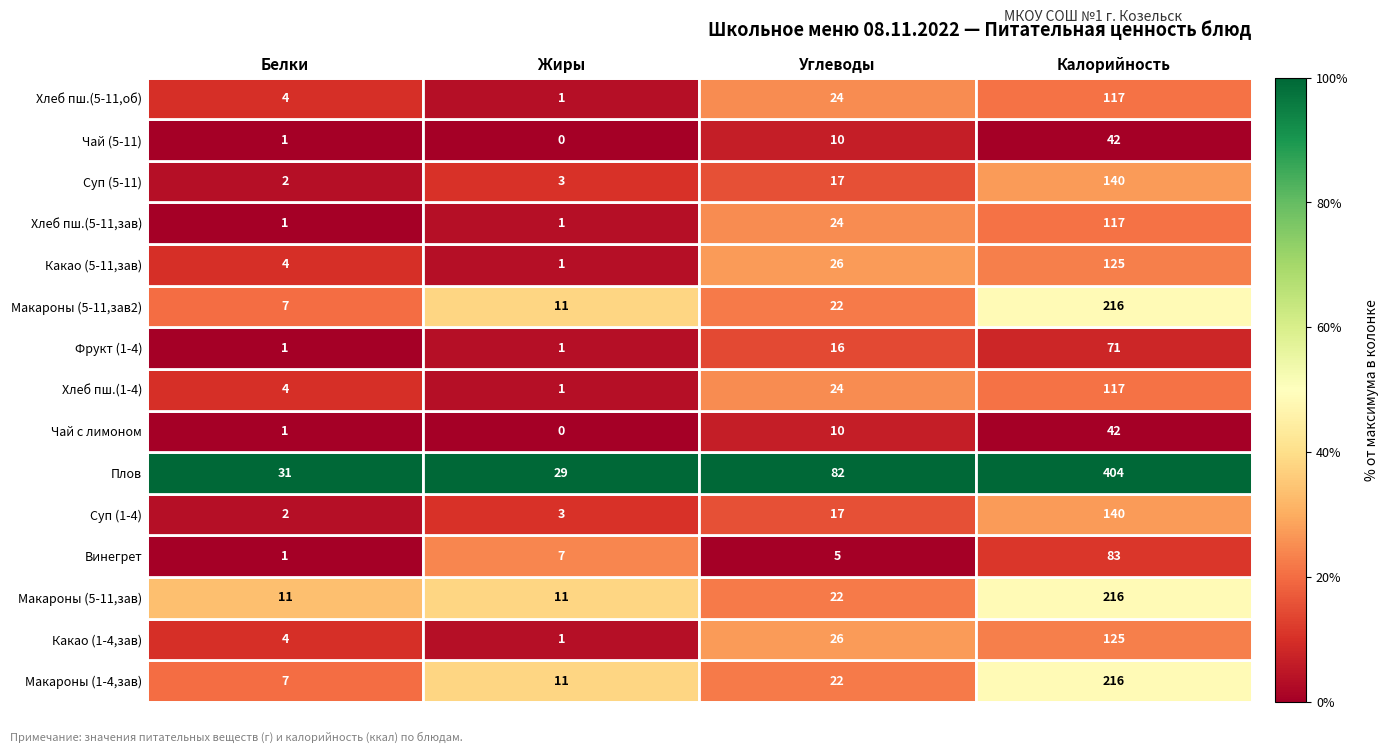

What is the sum of the Макароны (5-11,зав2) values at Калорийность and Жиры?

227